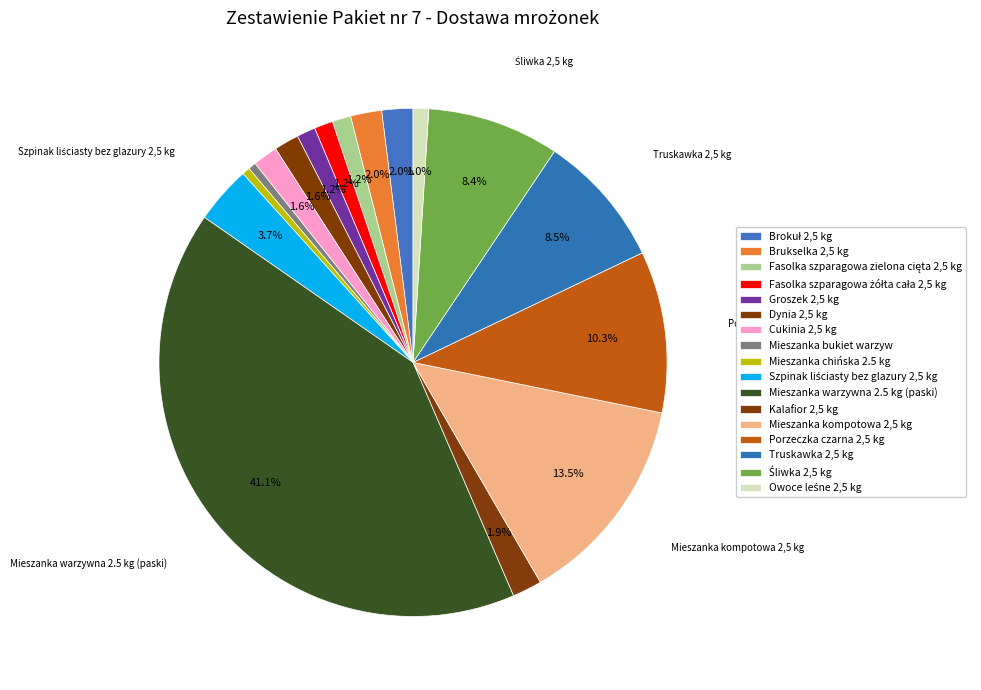

How many segments does this pie chart have?

17